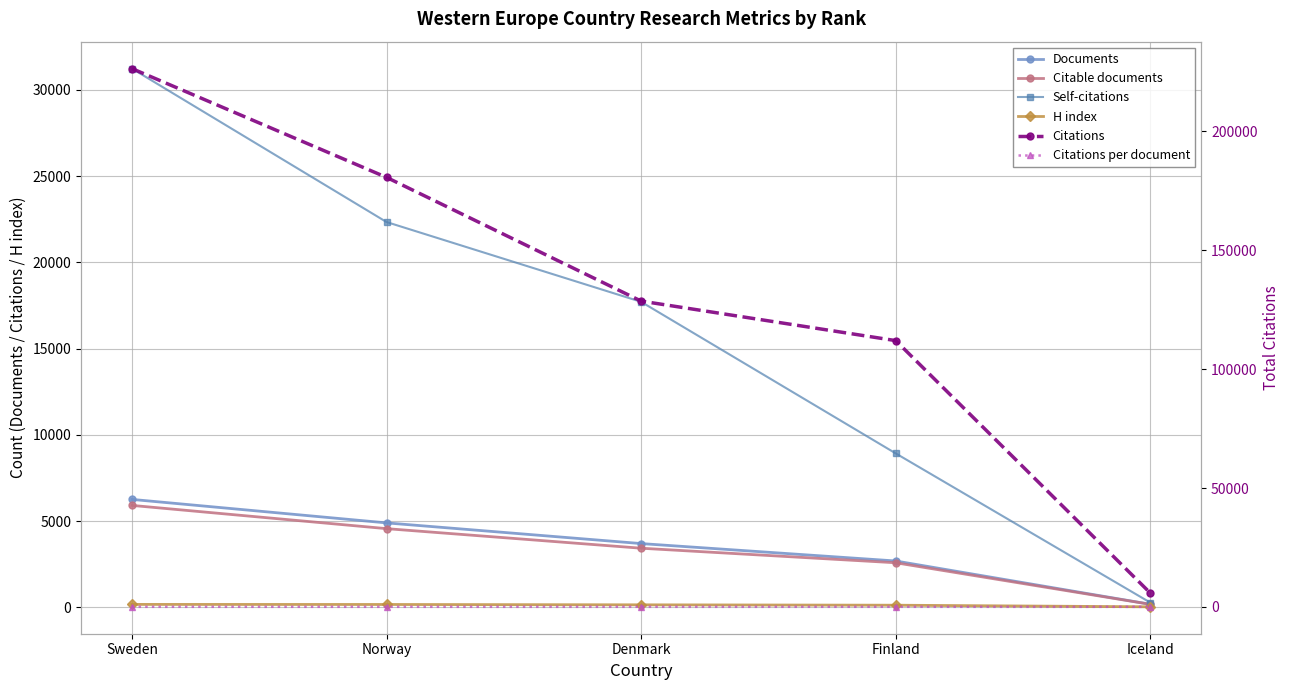

What is the value of the Citations per document point at the 3rd from the left?

34.7